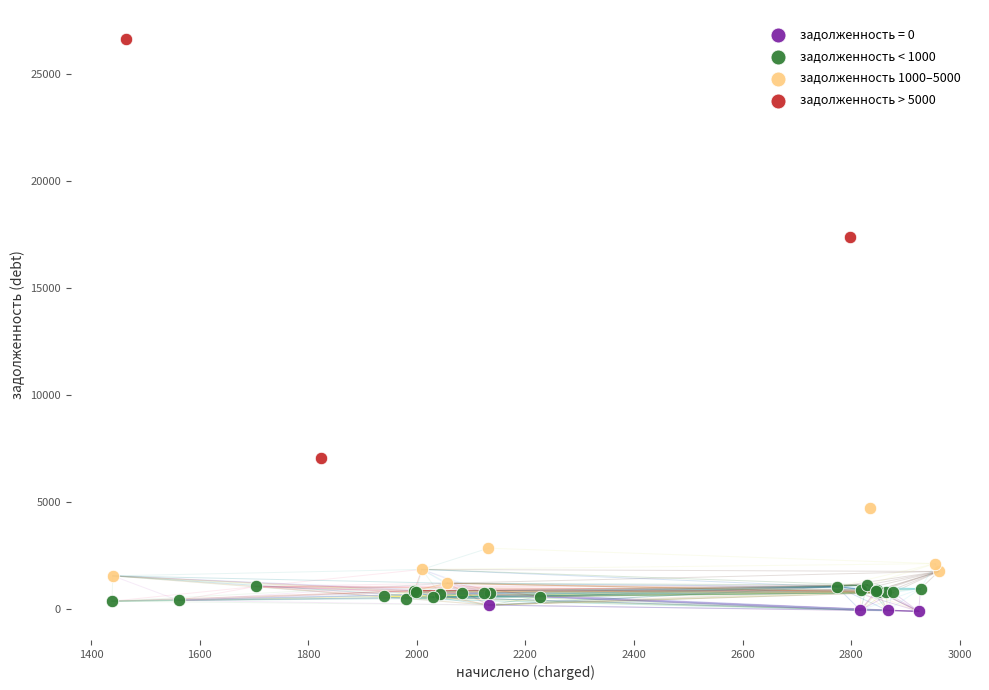

Which series has the widest spread of Y values?

задолженность > 5000